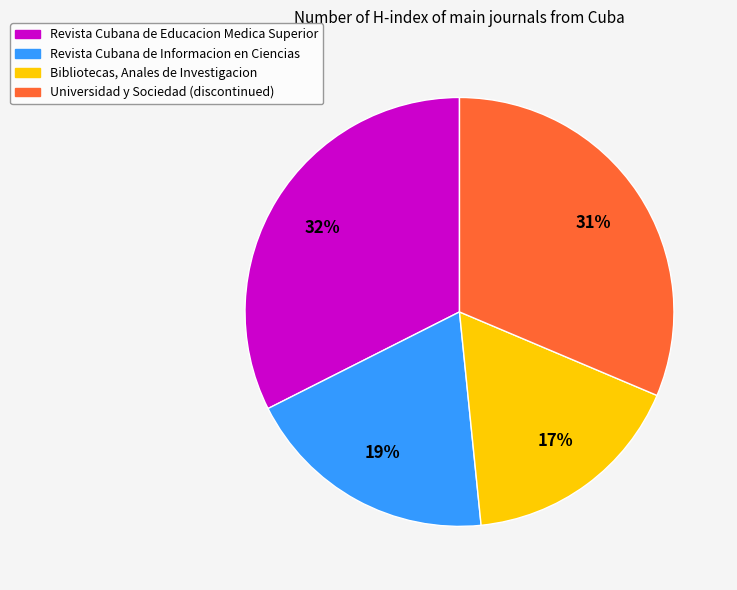

What percentage is the Bibliotecas, Anales de Investigacion slice, to the nearest percent?

17%